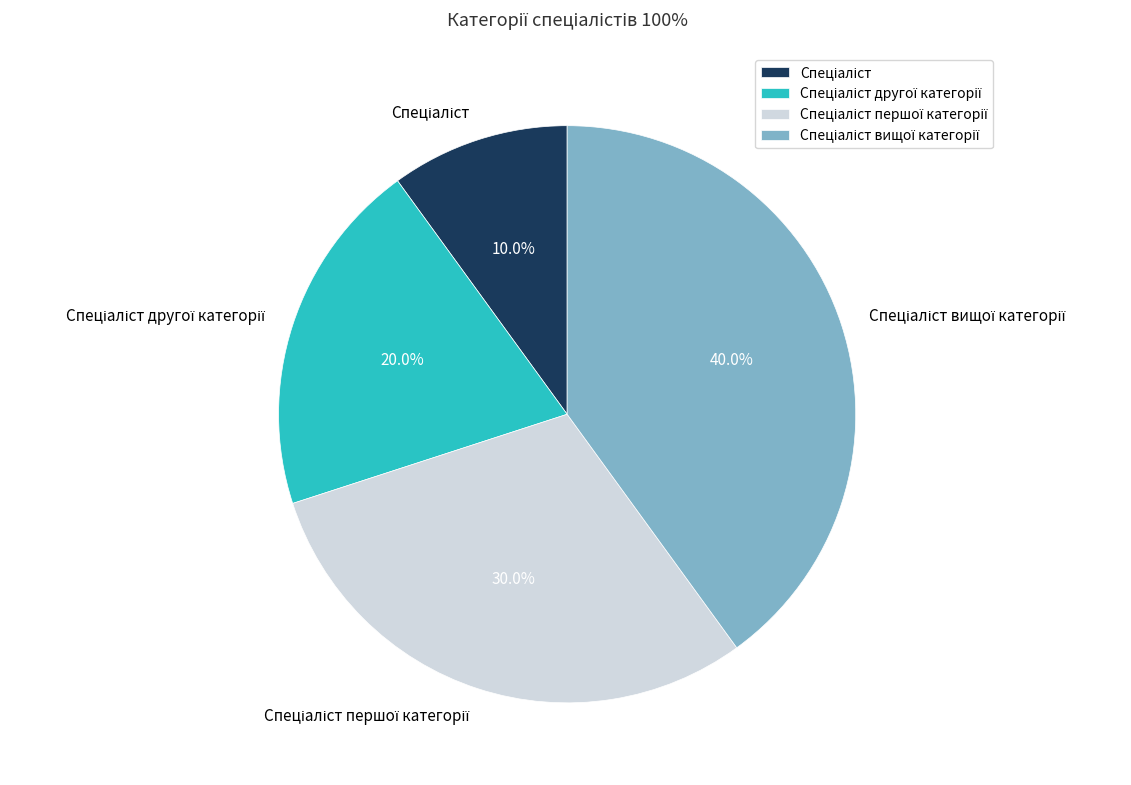

Is there any slice that represents more than half of the pie?

No